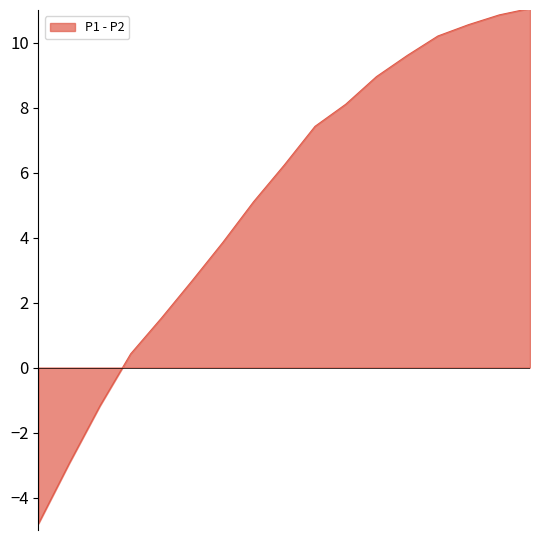

What is the greatest value displayed?

11.1